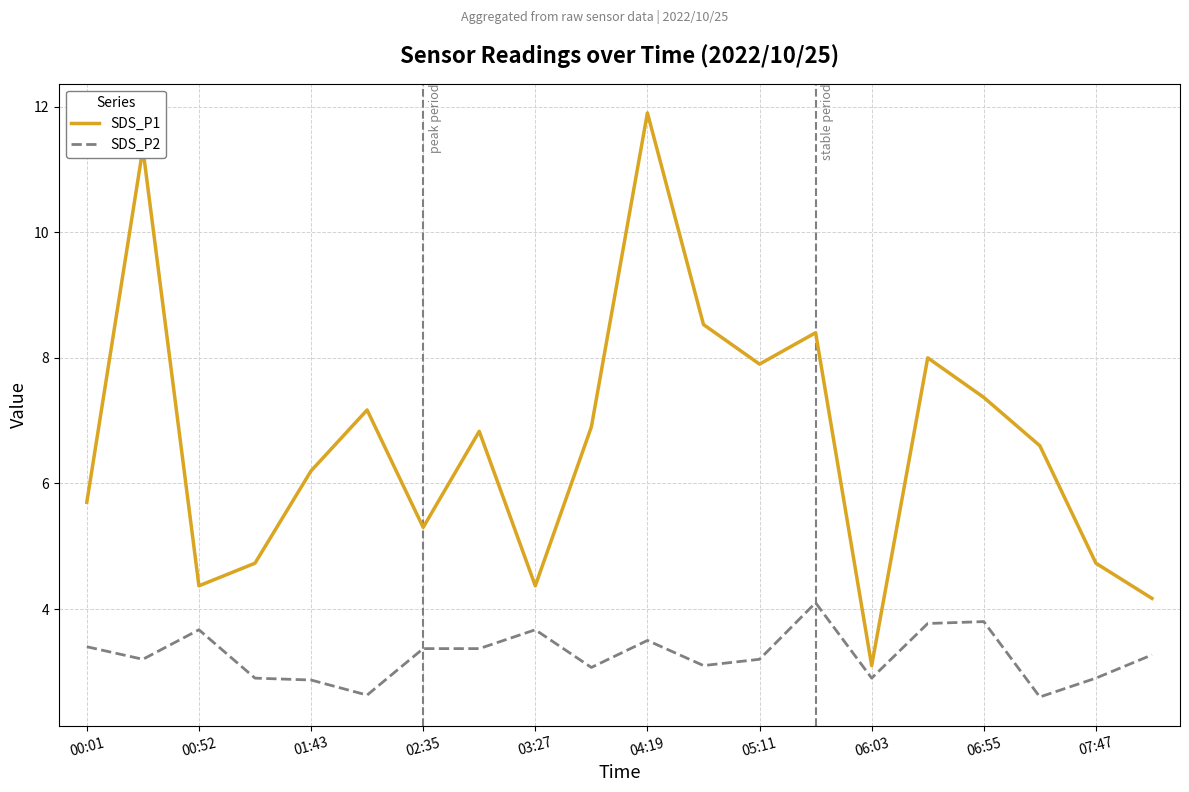

Which series has the widest spread of values?

SDS_P1